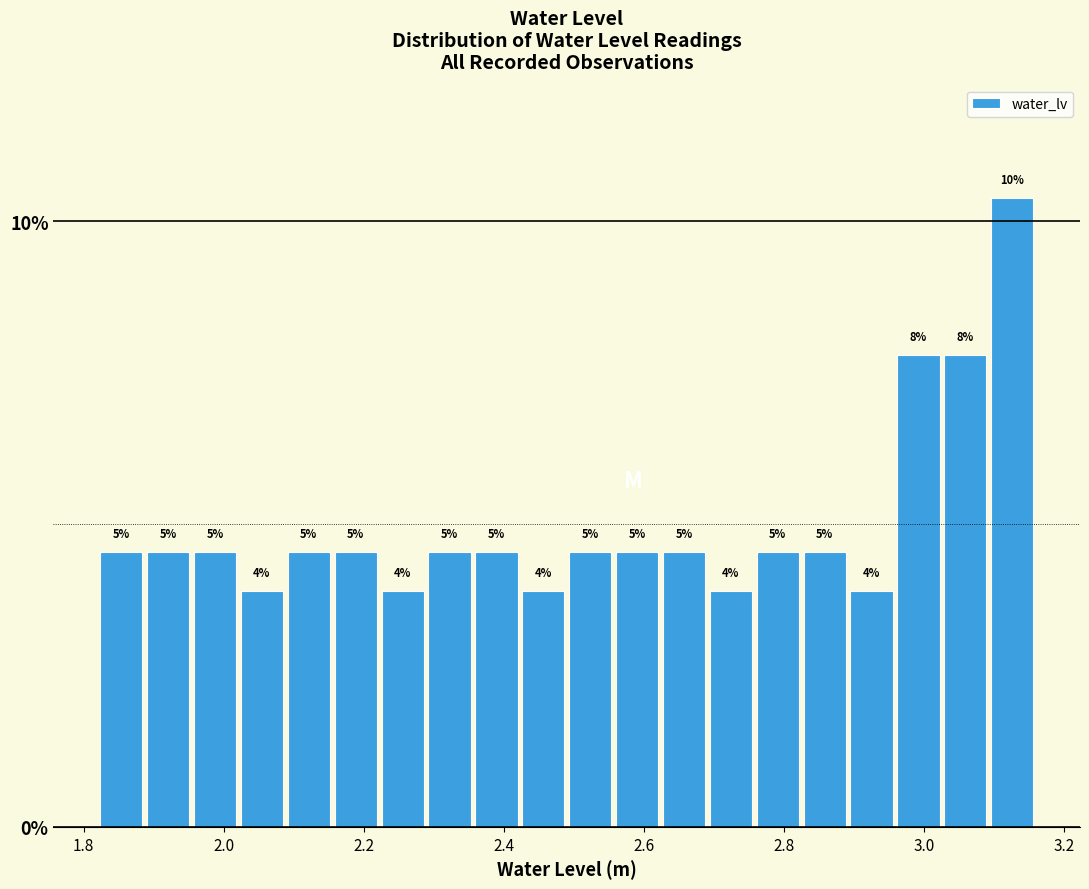

Around what value on the x-axis is the tallest bar? Give the approximate position of its centre, as read against the axis.

3.12